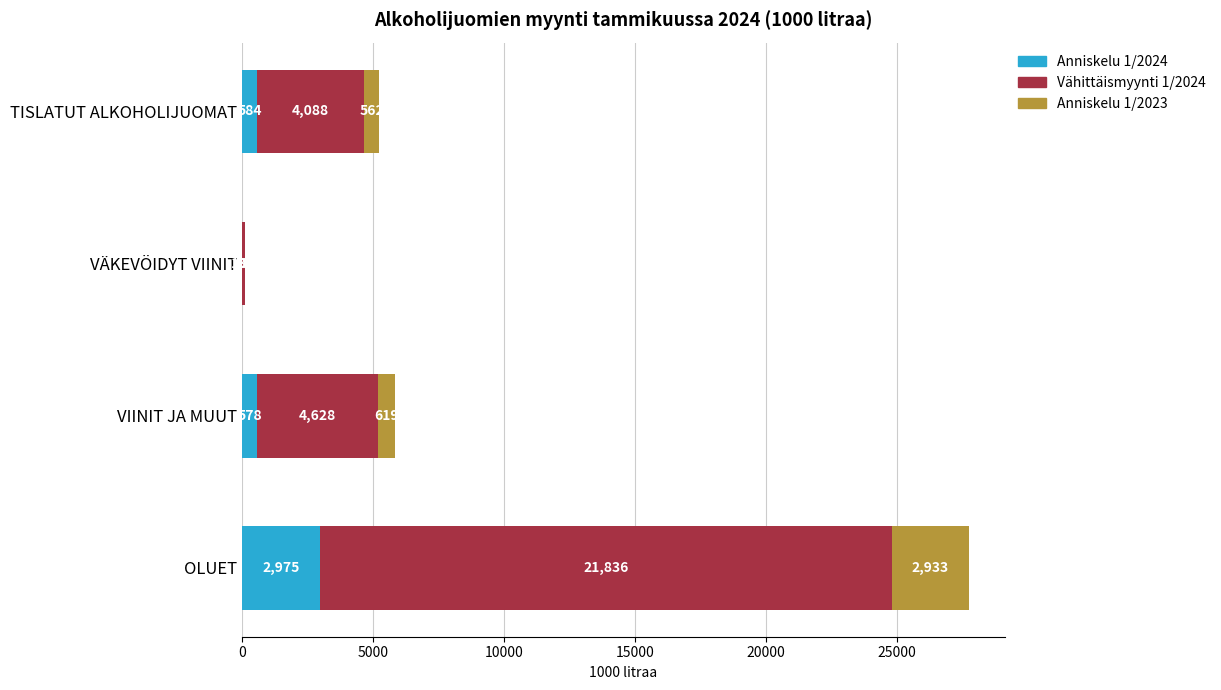

At which label does Anniskelu 1/2024 reach its peak?

OLUET